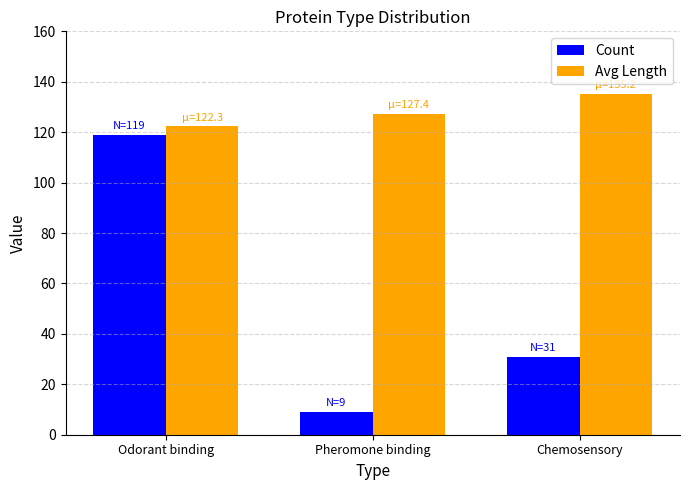

What is the label of the 3rd bar from the left?

Chemosensory